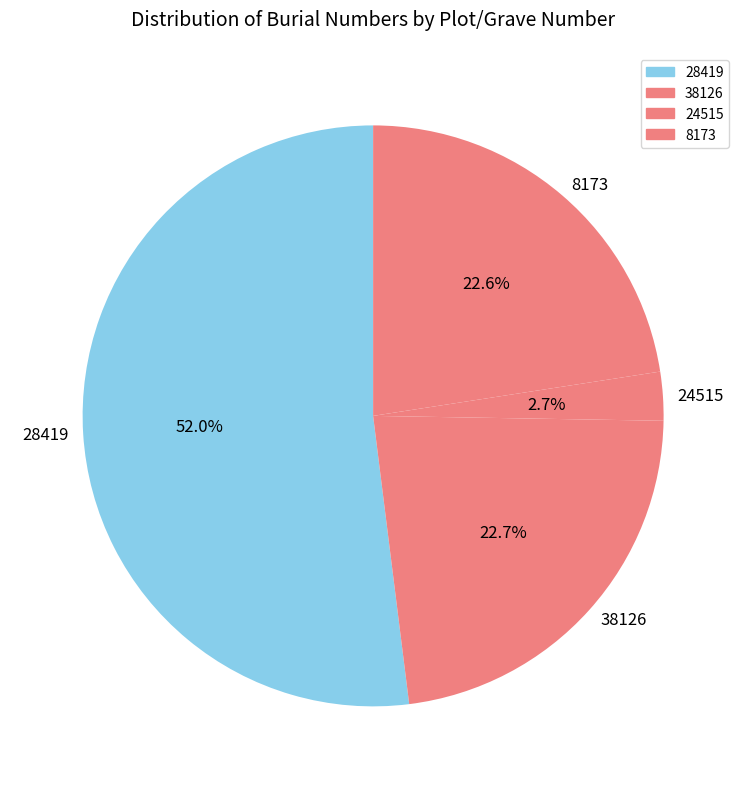

How many segments does this pie chart have?

4